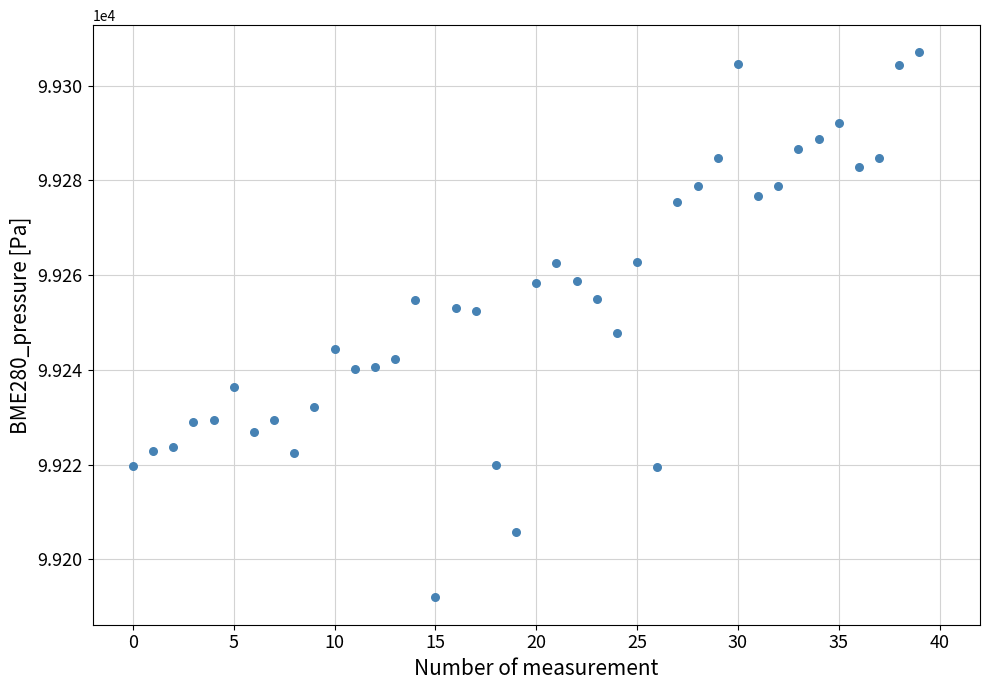

What is the range of Y values (max minus min)?

115.1